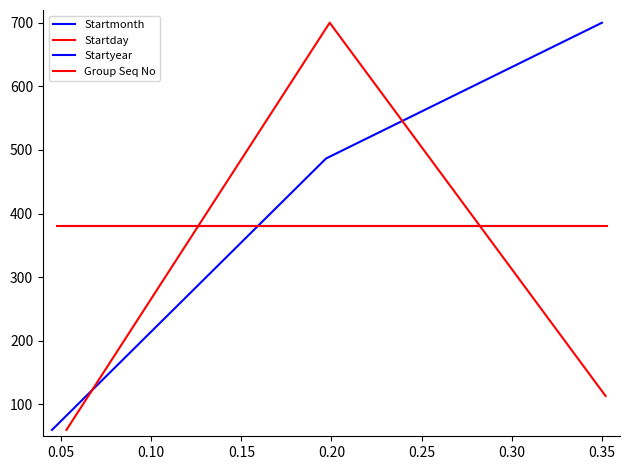

What is the minimum value for Startday?

60.0